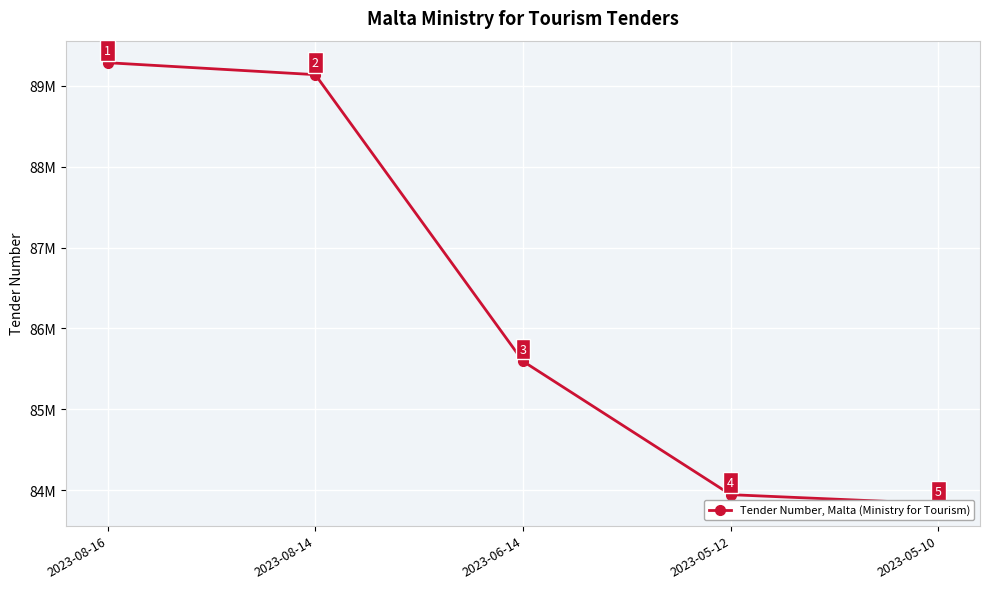

What is the difference between the values at 2023-08-14 and 2023-05-12?

5195448